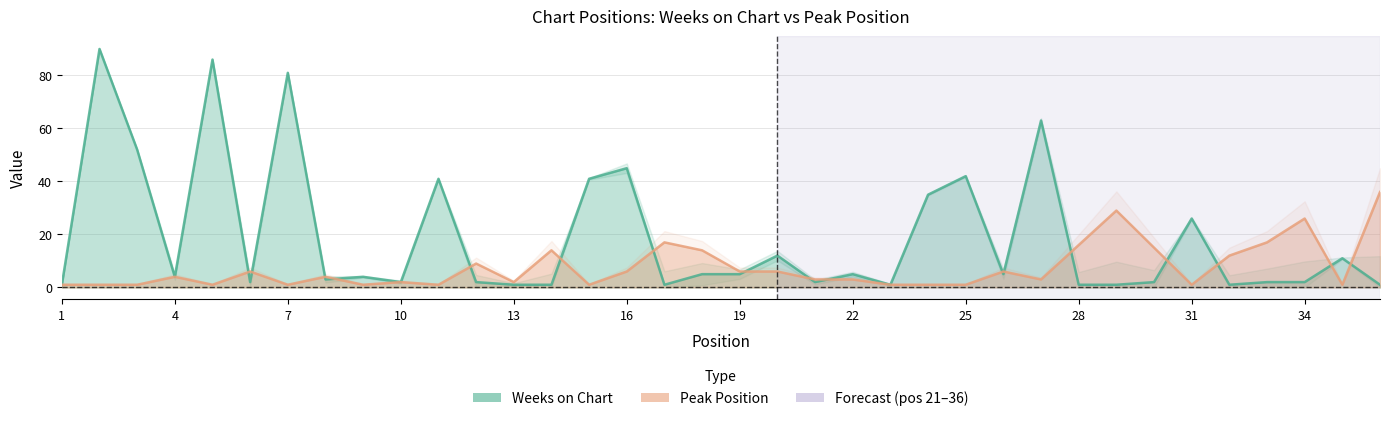

The Peak Position series shows 59 at 36. True or false?

False